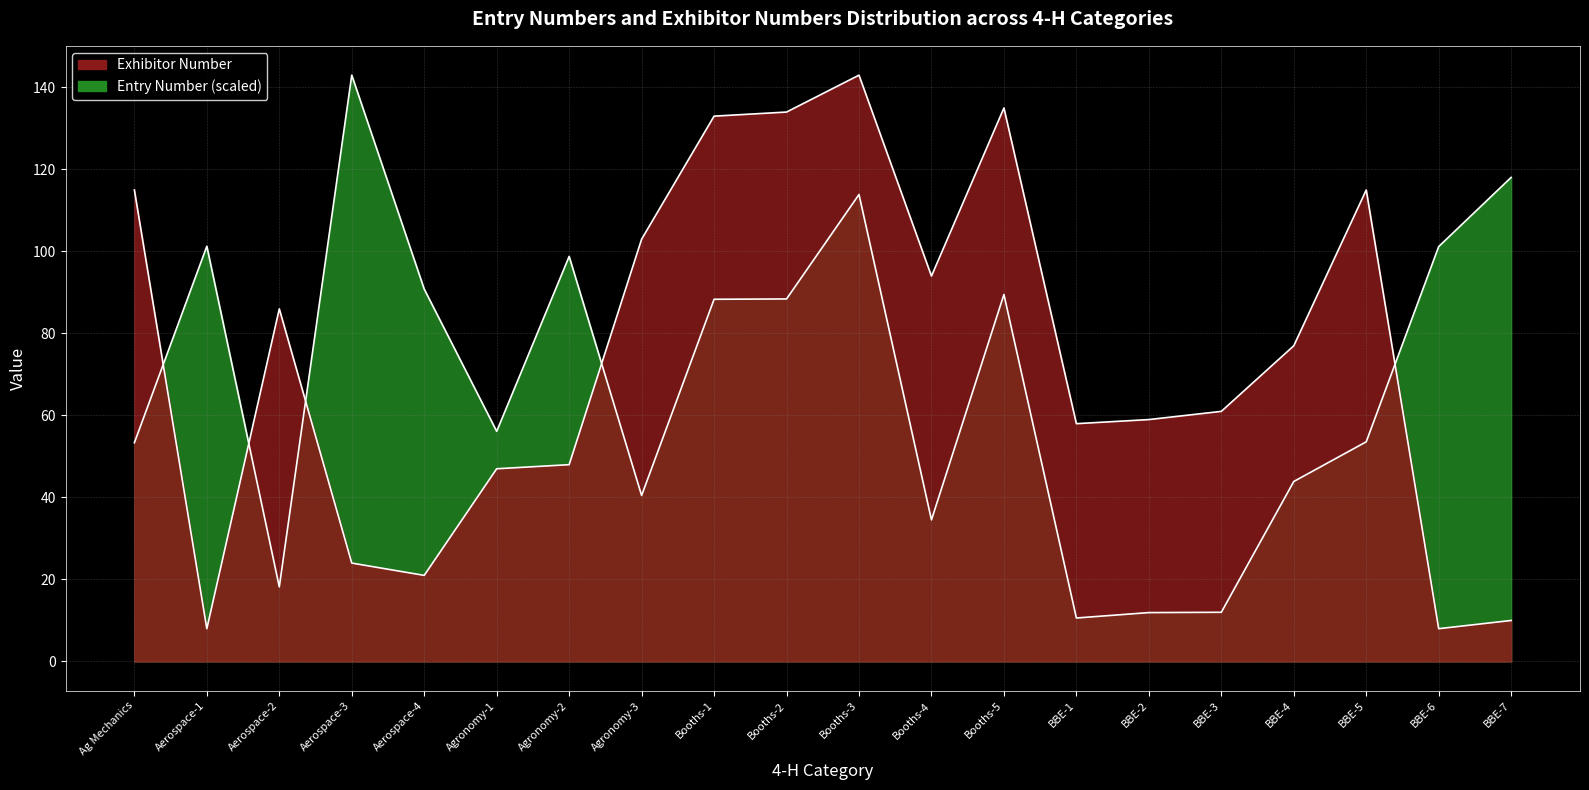

In Entry Number, how many points are lower than both neighbors (excluding endpoints)?

5